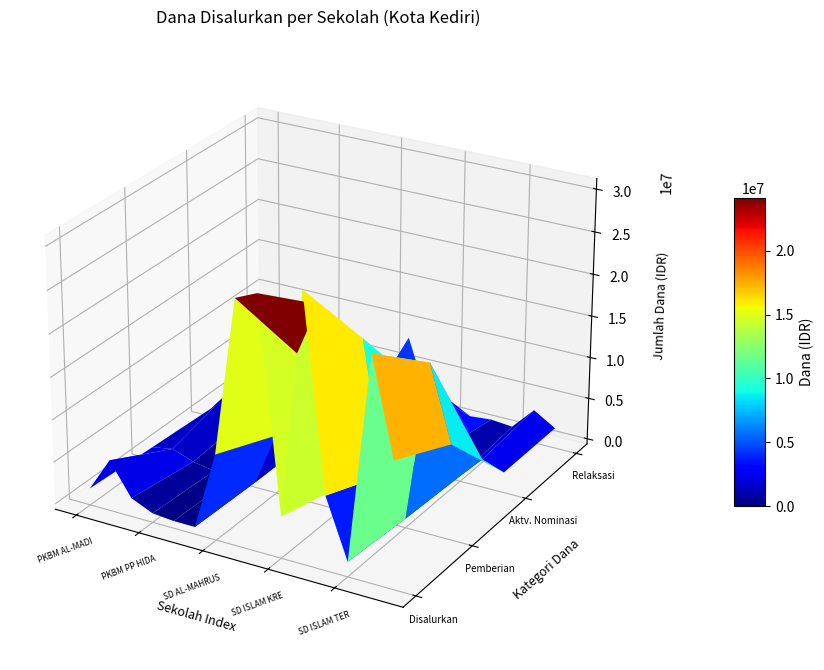

List the series in order of their peak value, highest first.

dana_disalurkan, pemberian, pemberian_aktivasi, pemberian_relaksasi